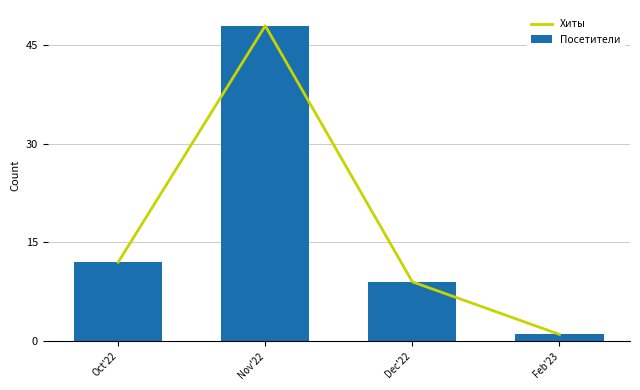

How many values in the Хиты series are below 12?

2